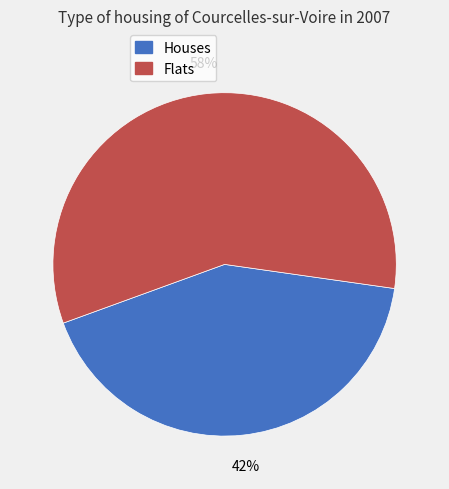

Does any single category account for the majority?

Yes